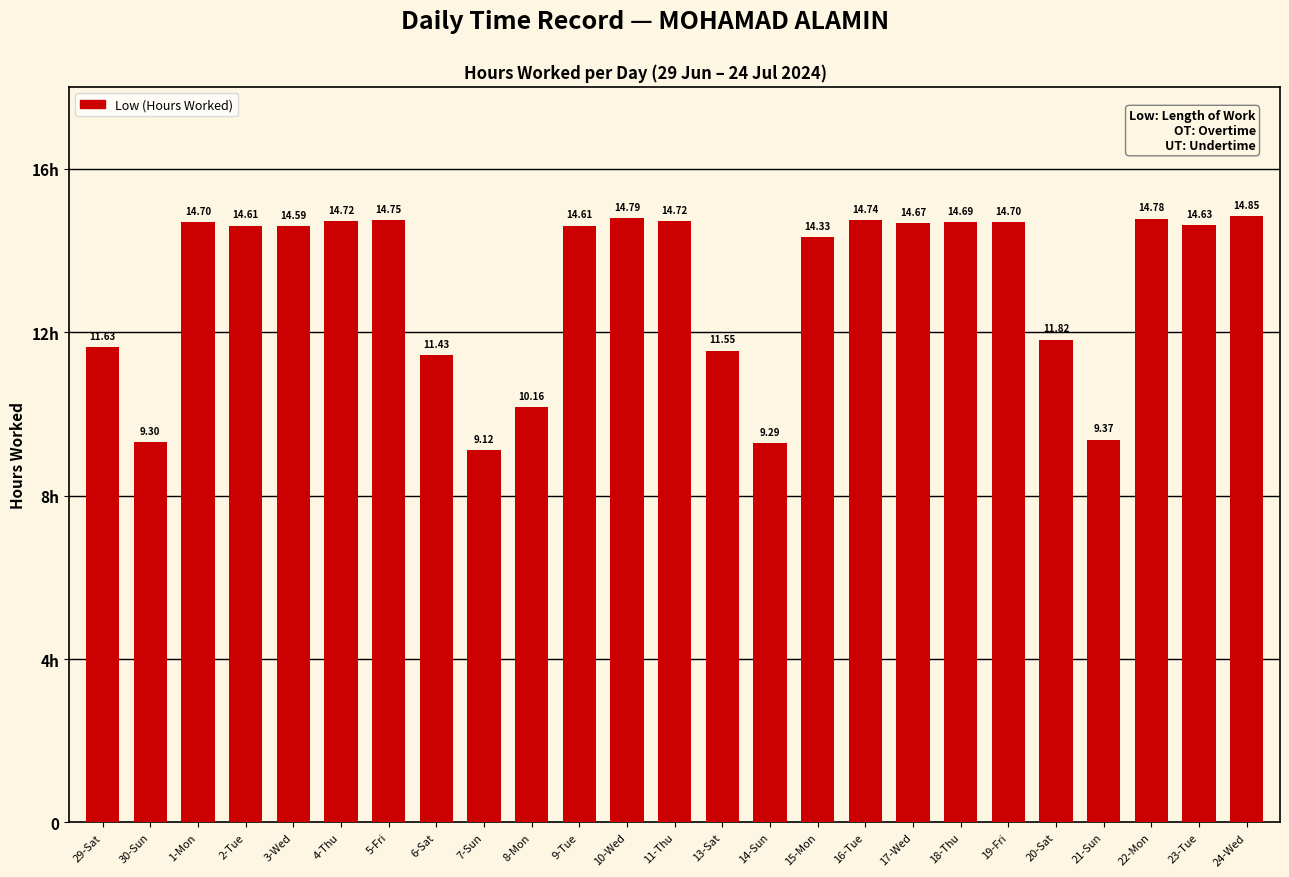

What is the difference between the maximum and second lowest values?

5.6